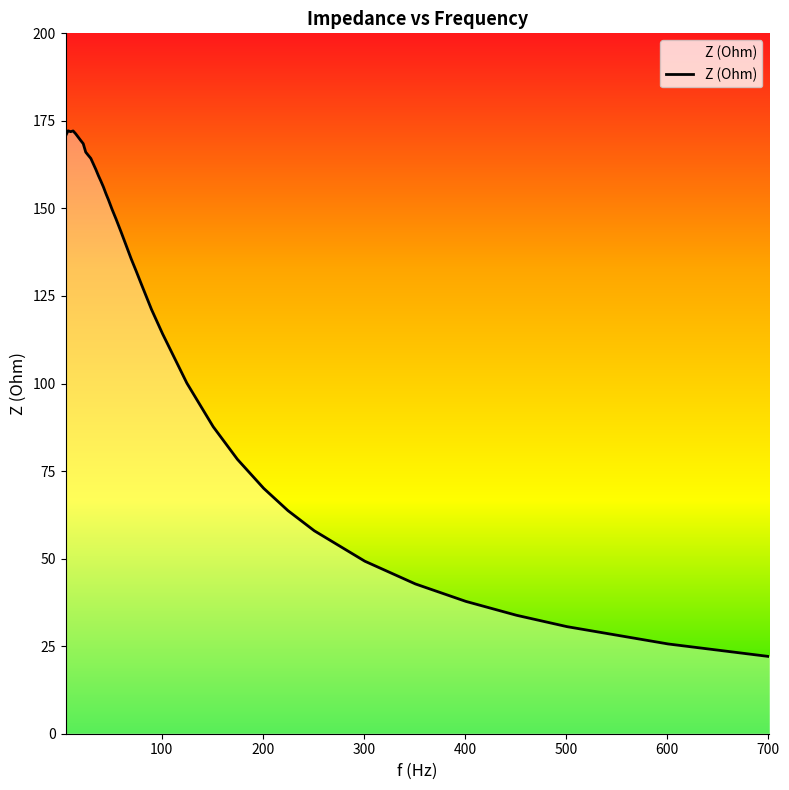

Does the chart display data point markers on the line(s)?

No